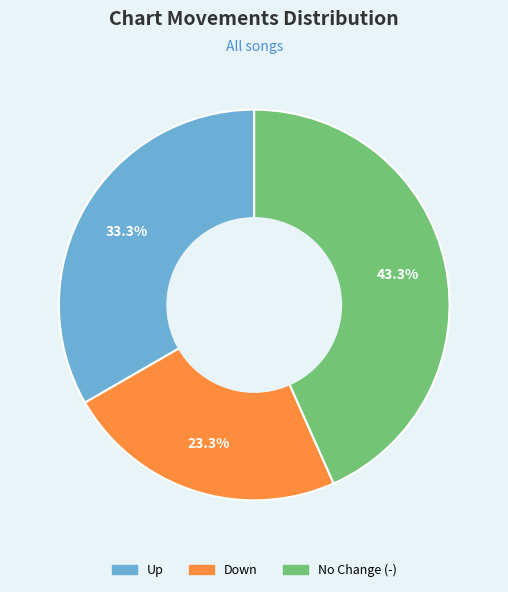

Combined, do Down and Up account for over 50%?

Yes